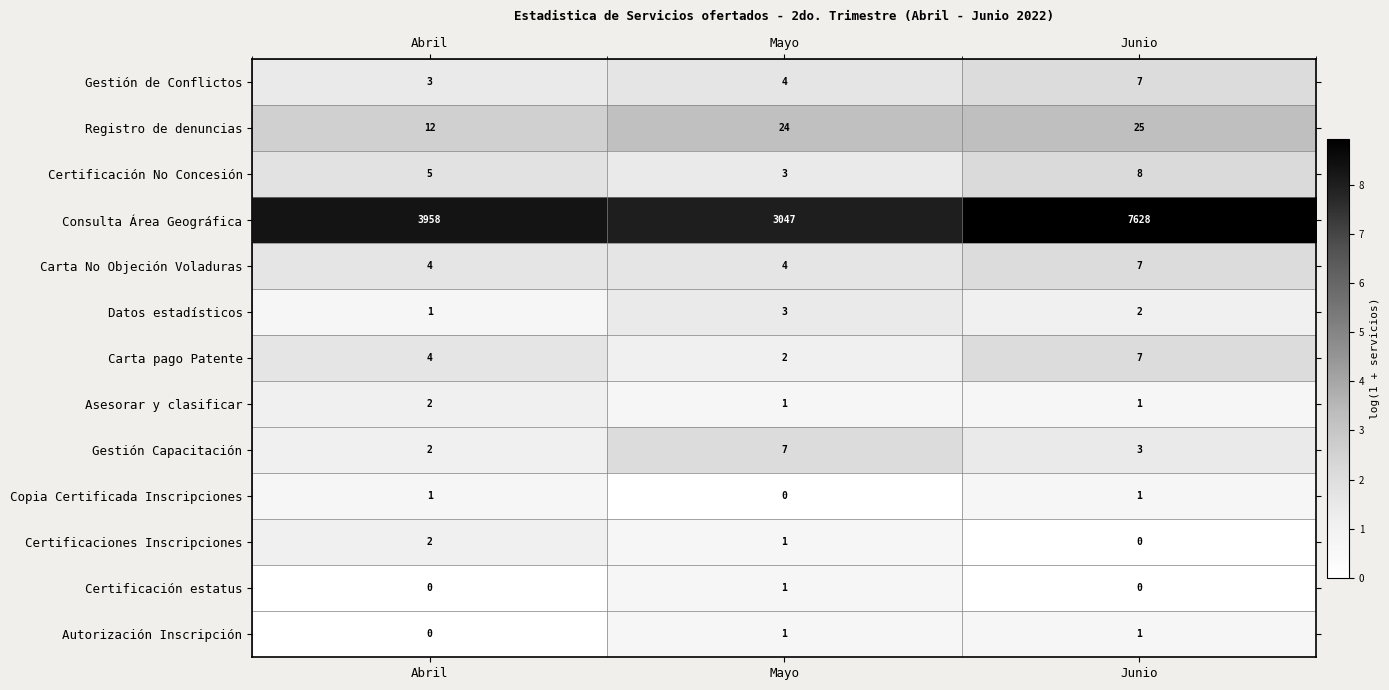

How many Copia Certificada Inscripciones values are between 0 and 1?

3